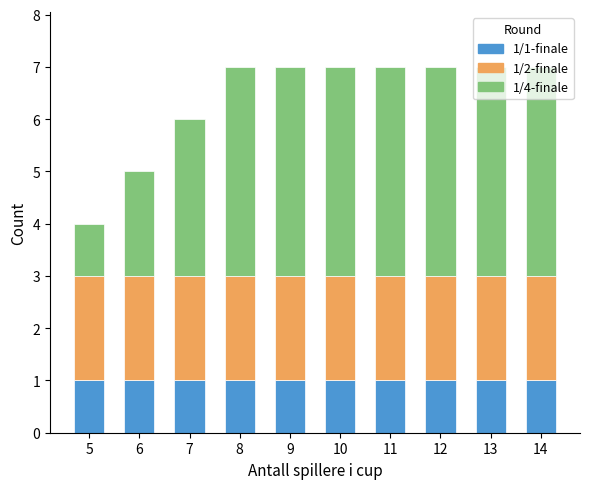

What is the total value across all series at 14?

7